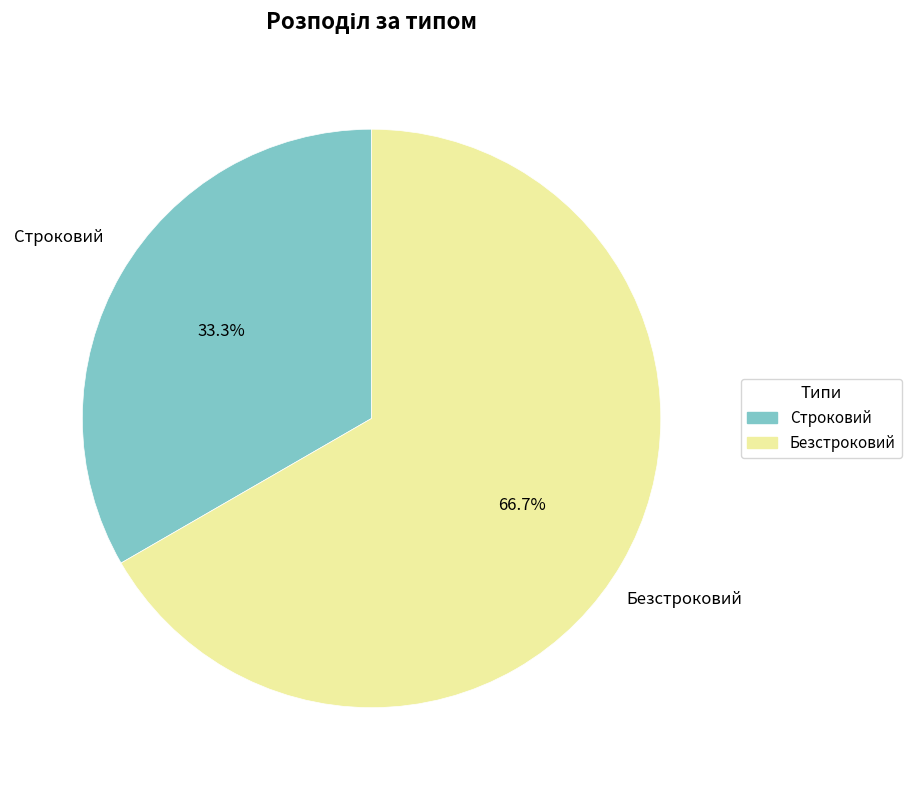

To the nearest percent, what is the difference between the largest and smallest slice percentages?

33%